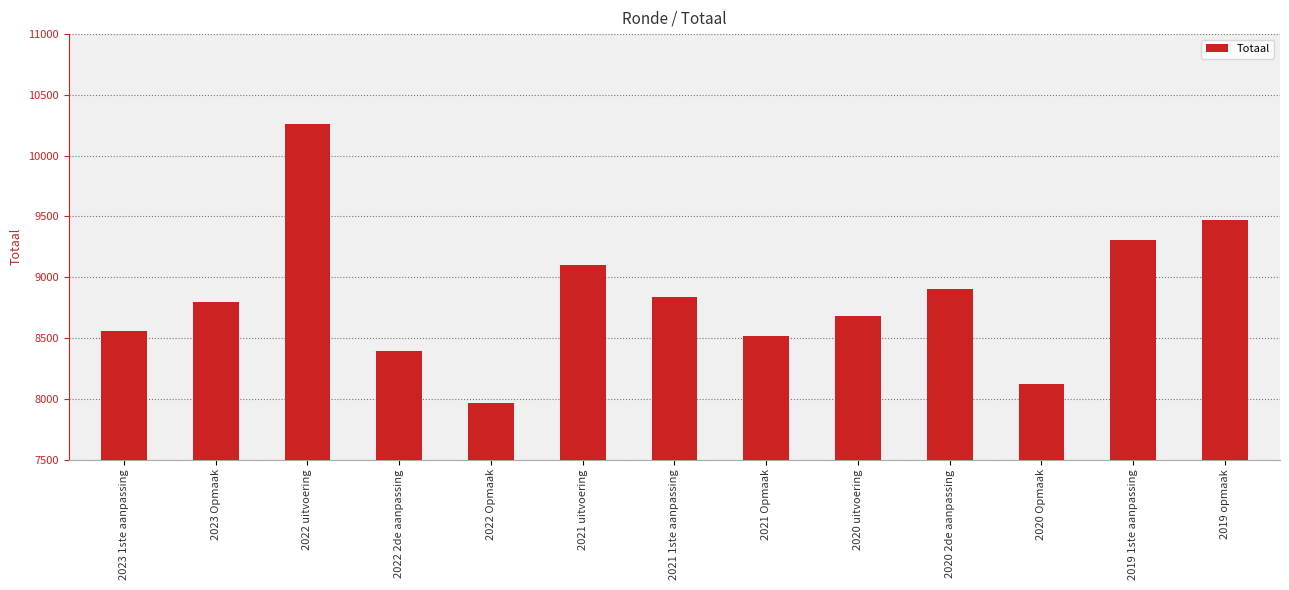

What position from the right is 2022 2de aanpassing?

10